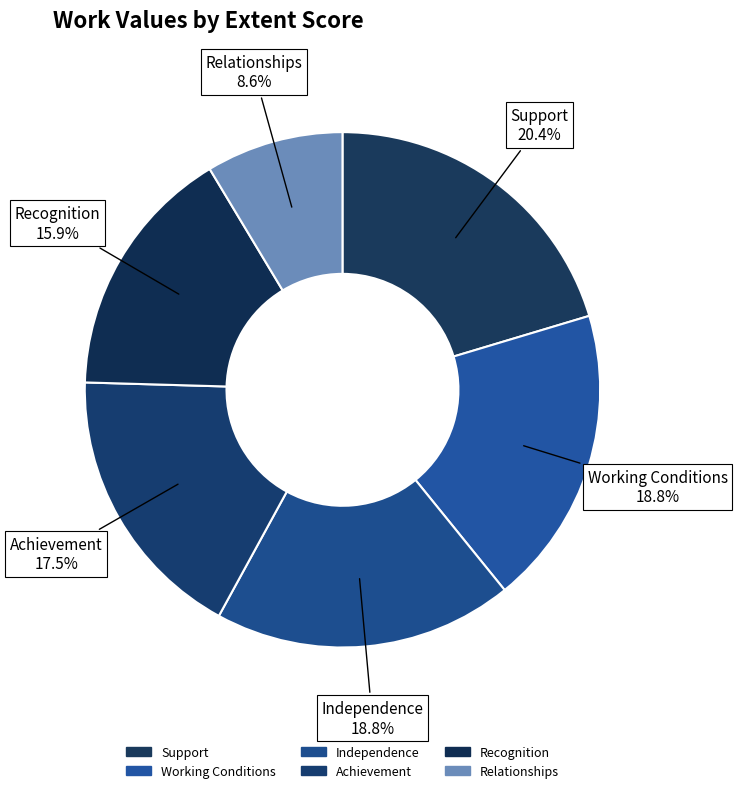

How many segments does this pie chart have?

6